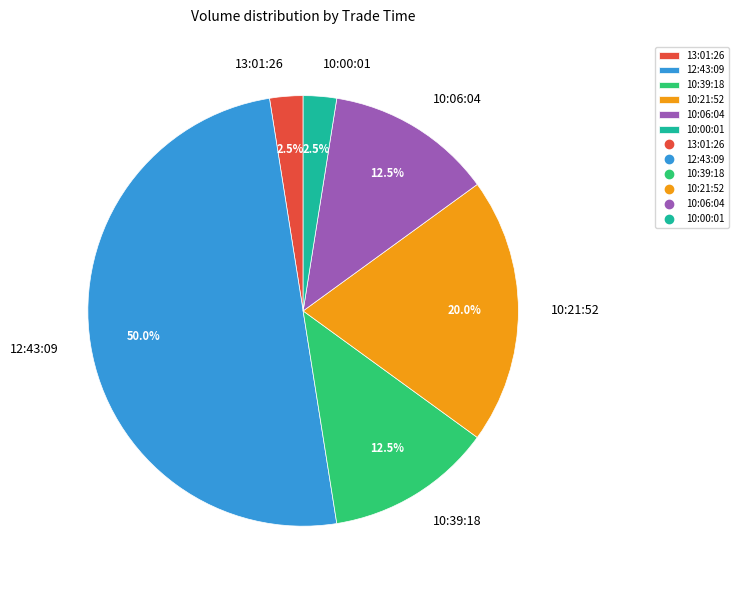

Between 10:21:52 and 10:06:04, which is larger?

10:21:52